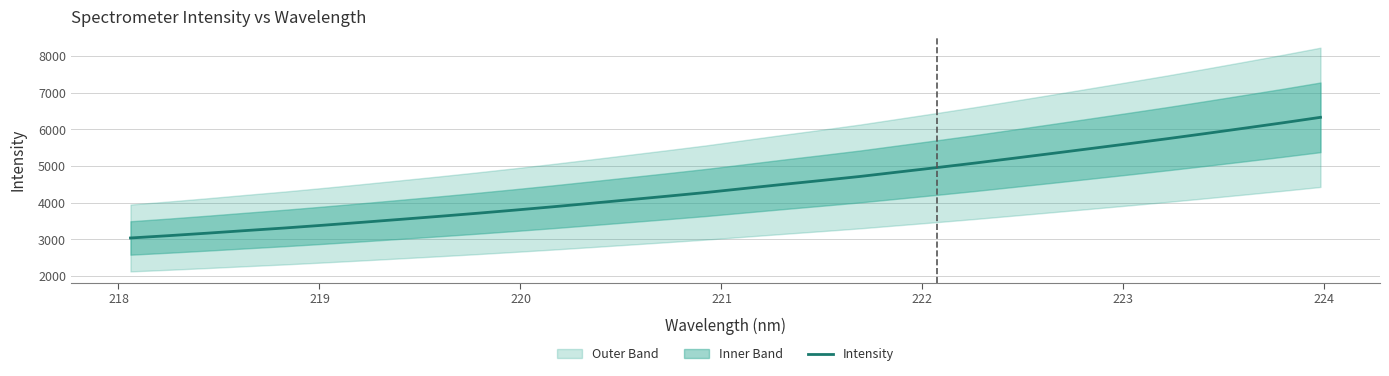

How many lines are shown in the chart?

1